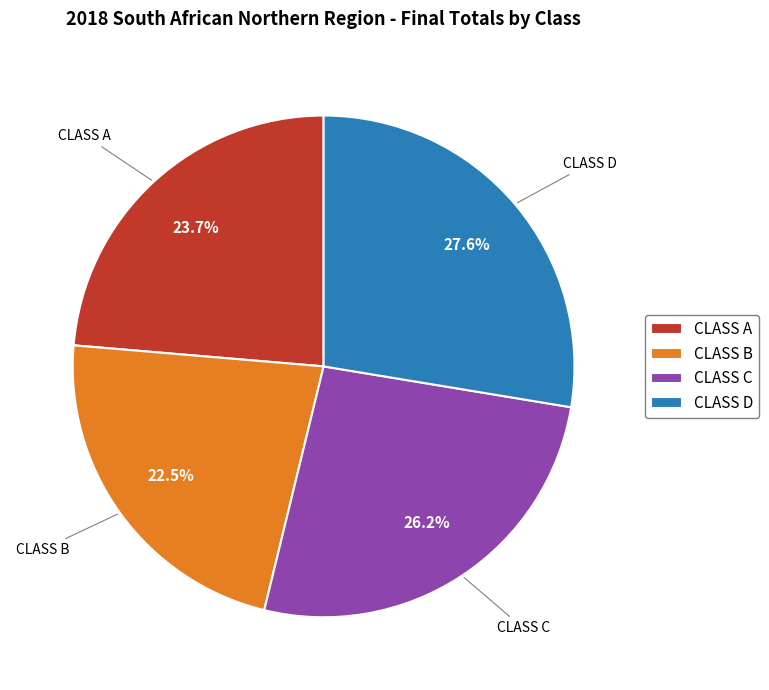

How many segments does this pie chart have?

4